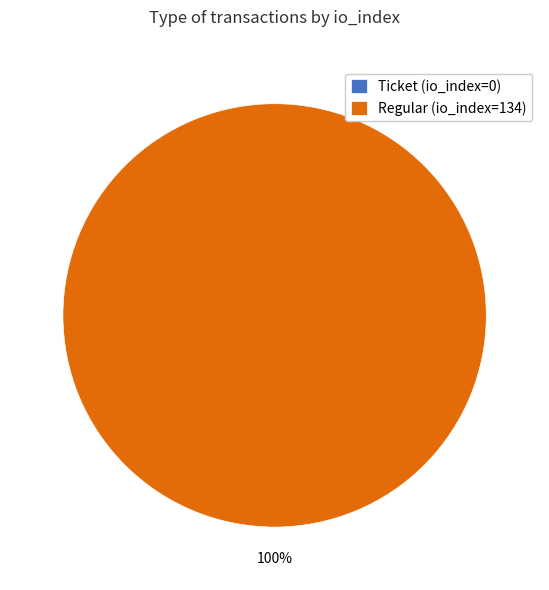

To the nearest percent, what percentage of the pie is Regular (io_index=134)?

100%